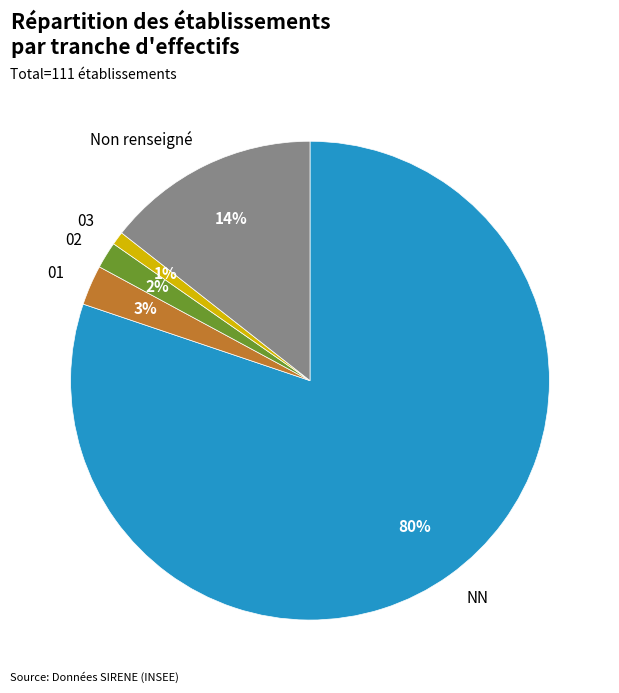

Approximately how many times larger is the value at 01 compared to 03?

3.0